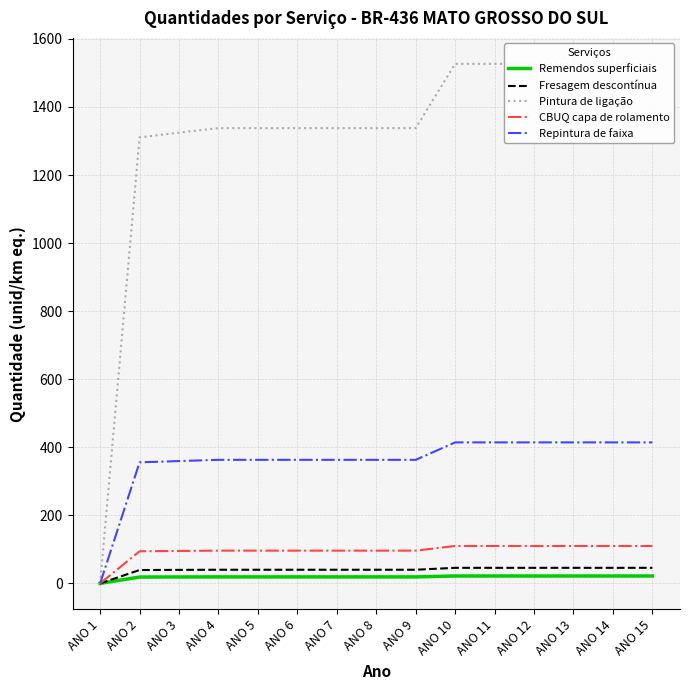

How many values in Fresagem descontínua are above zero?

14